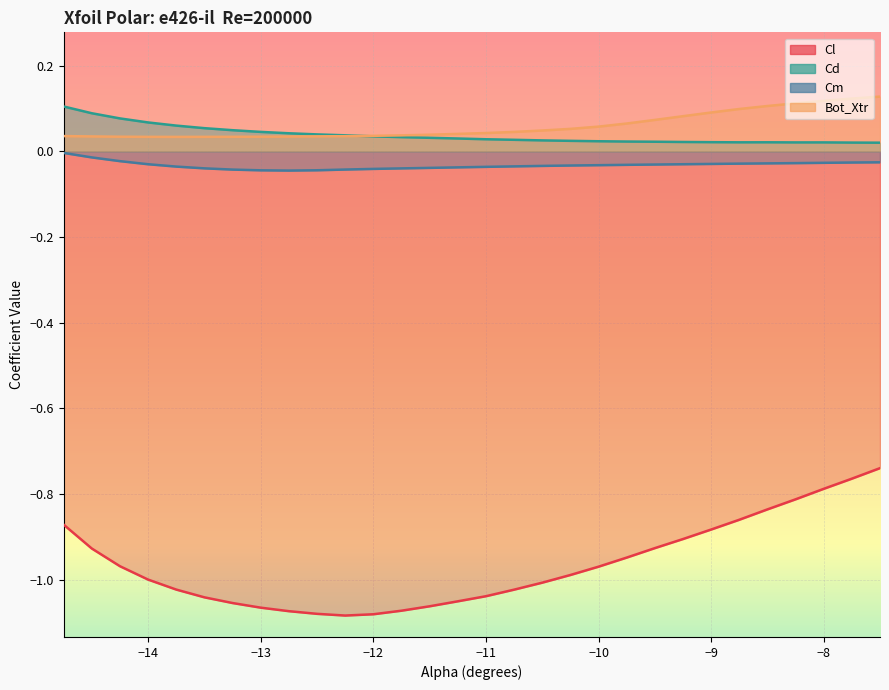

Between -13.25 and -12.25, which is larger?

-13.25